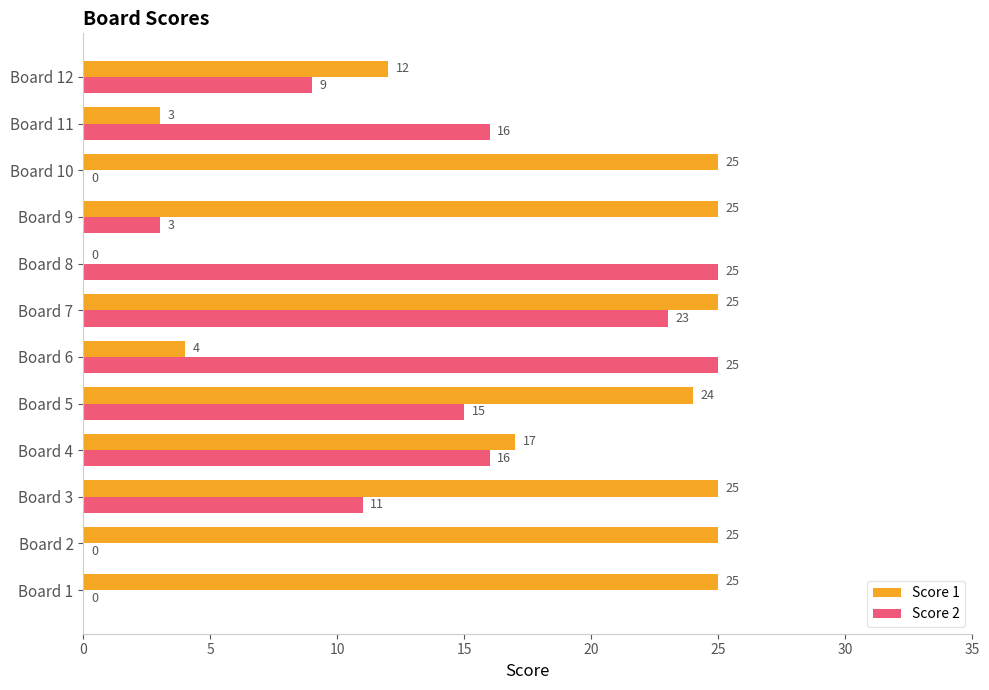

How many categories are shown in the chart?

12